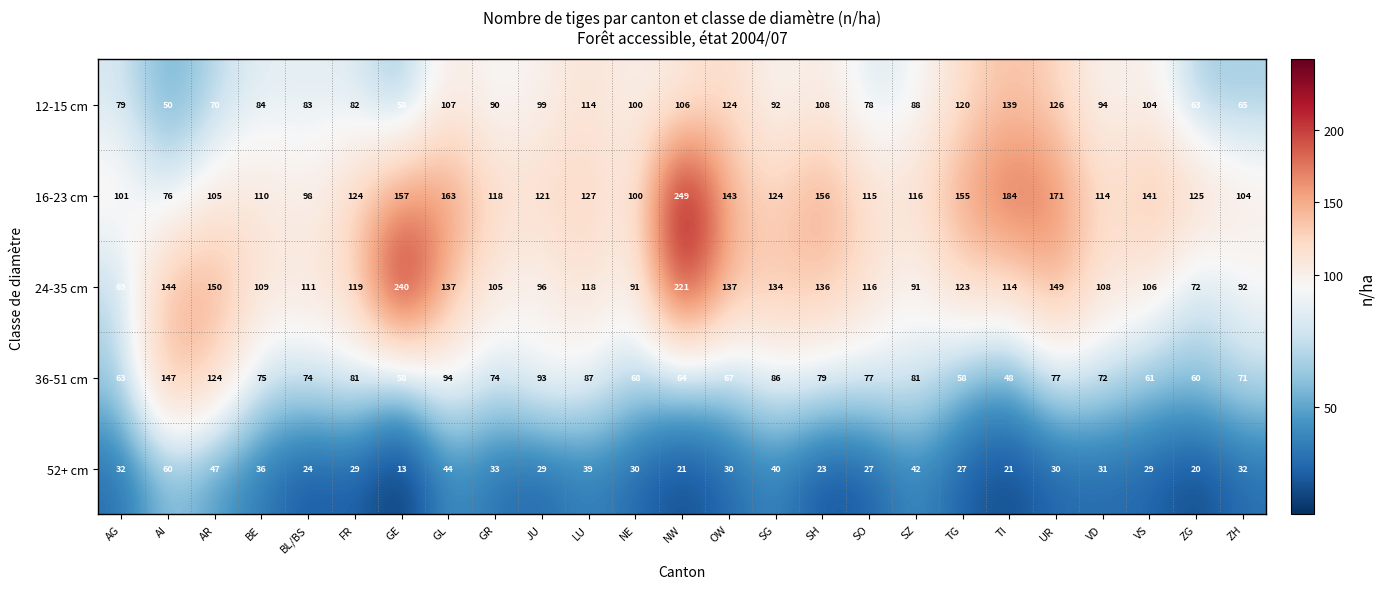

Which series has the widest spread of values?

16-23 cm